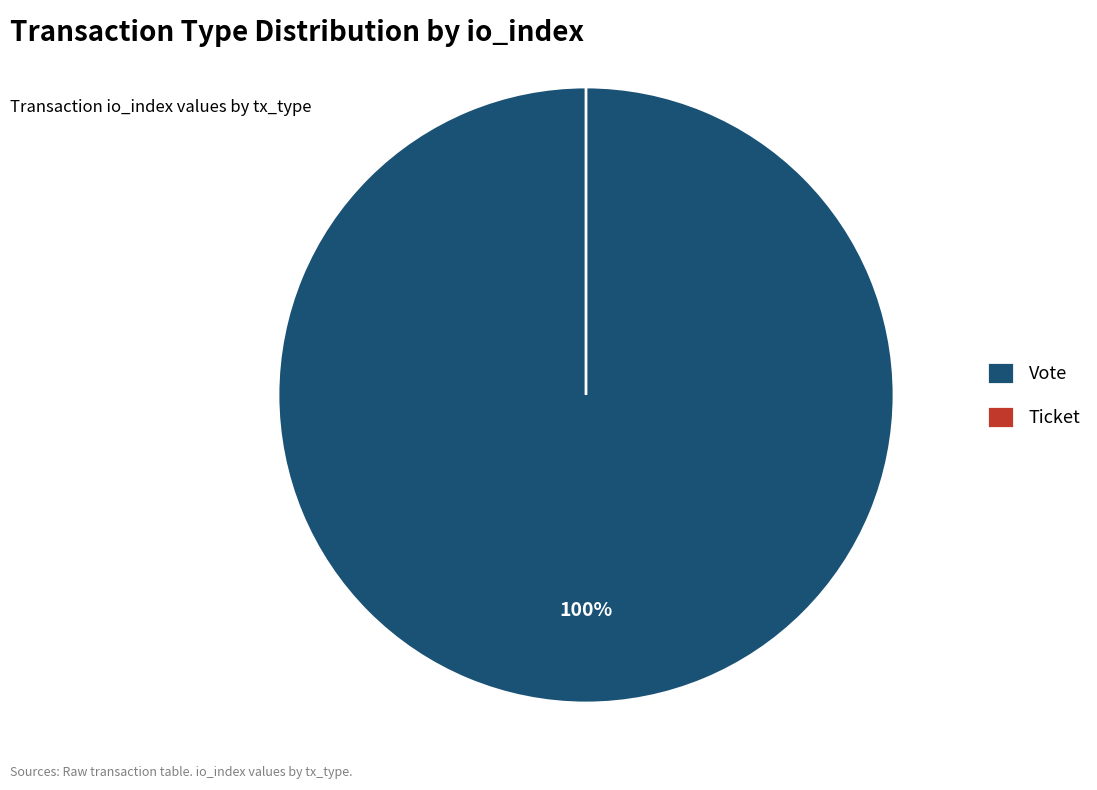

What is the majority slice?

Vote